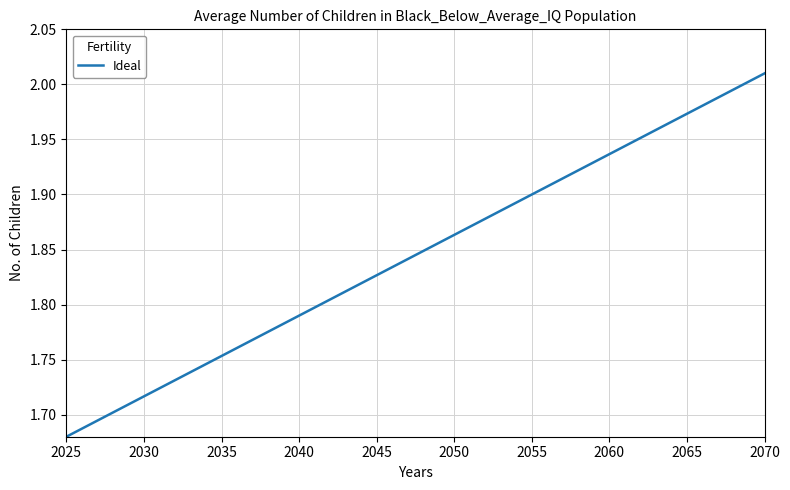

What is the difference between the maximum and minimum values?

0.3